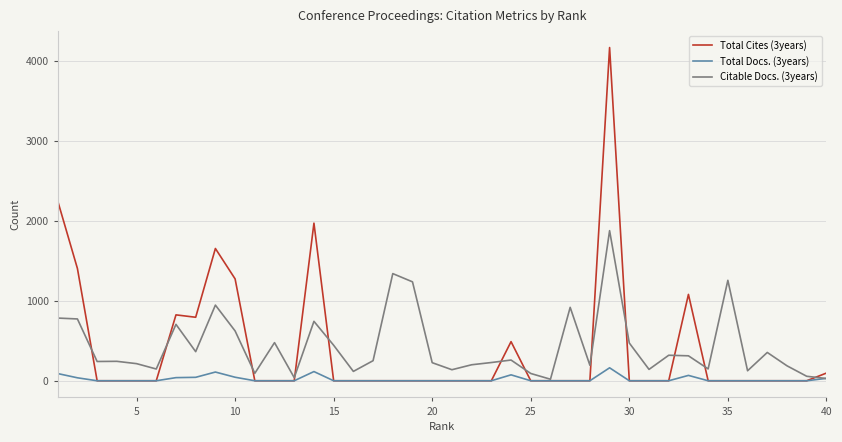

How many lines are shown in the chart?

3